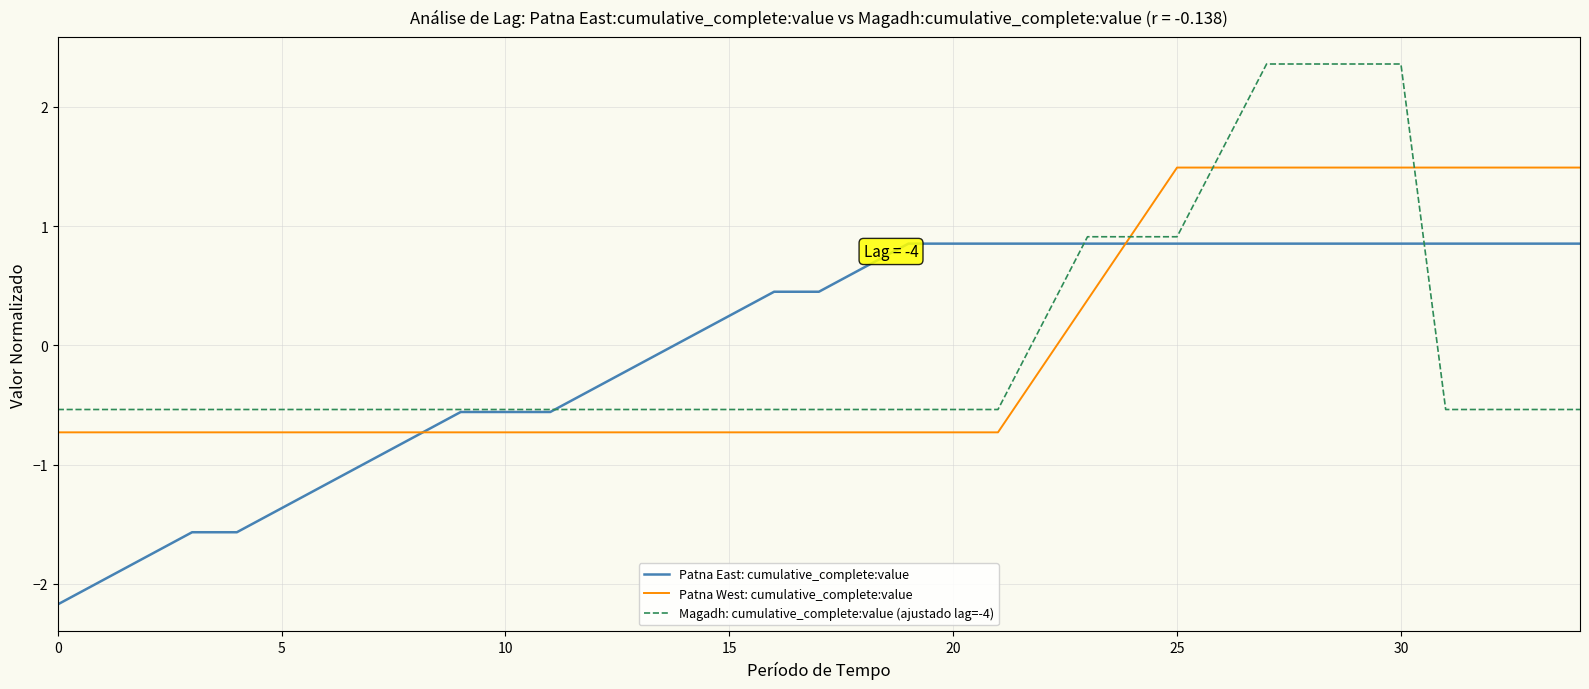

What is the greatest value displayed?

2.4